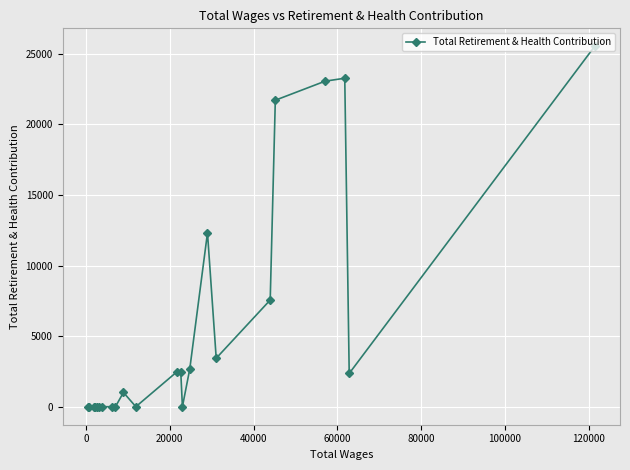

How many lines are shown in the chart?

1